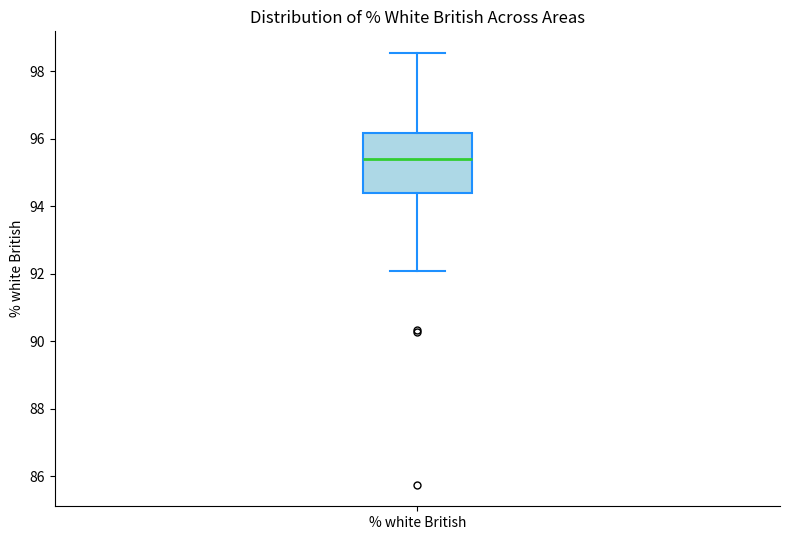

Where is the lower edge of the box for % white British on the y-axis? The values are not printed on the chart, so give them approximately, as read against the axis.

94.4